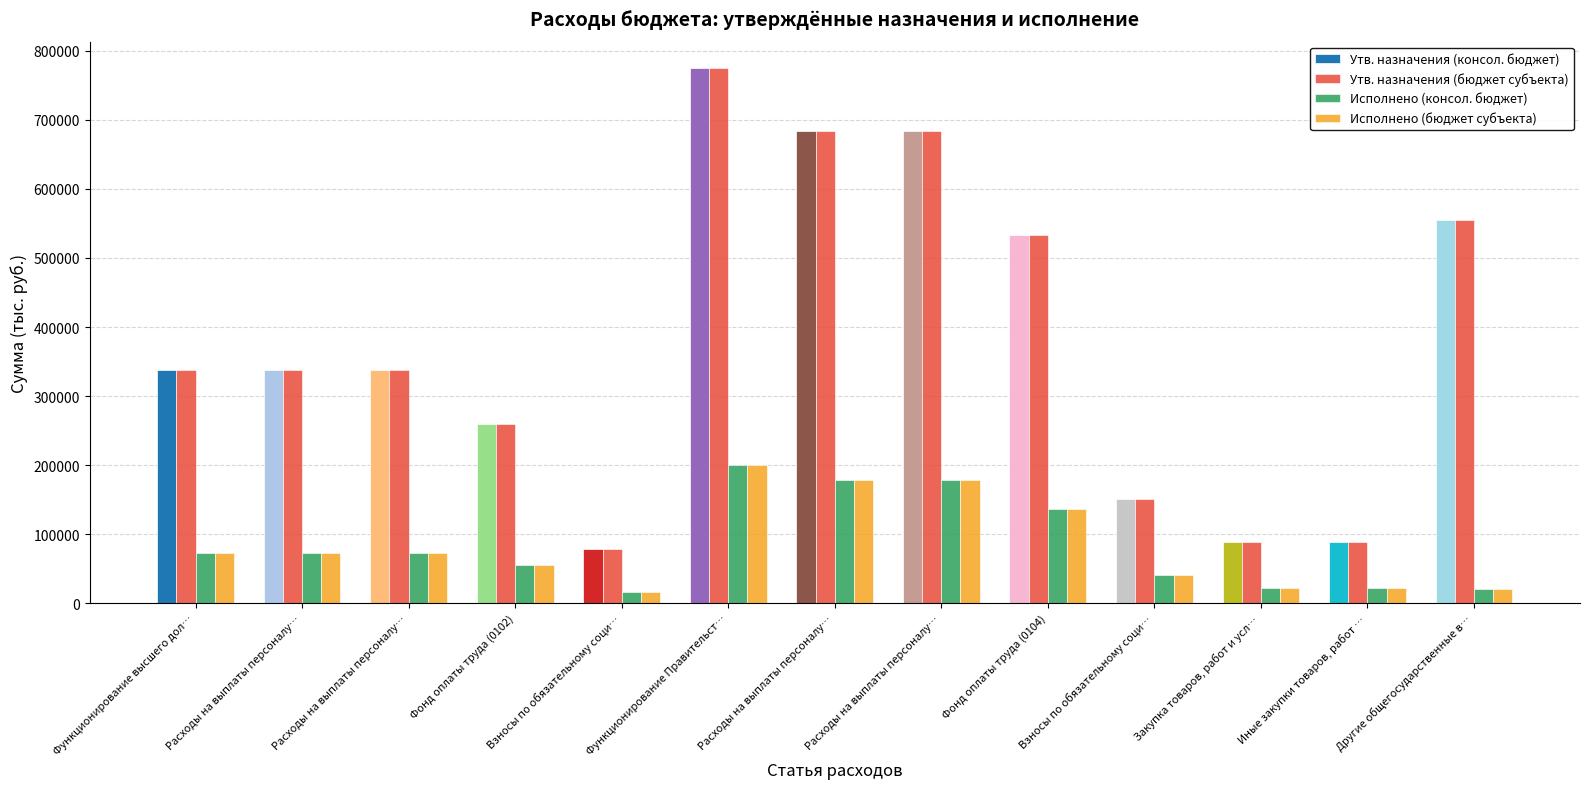

At Фонд оплаты труда (0102), list the series in order from smallest to largest.

Исполнено (консол. бюджет), Исполнено (бюджет субъекта), Утв. назначения (консол. бюджет), Утв. назначения (бюджет субъекта)